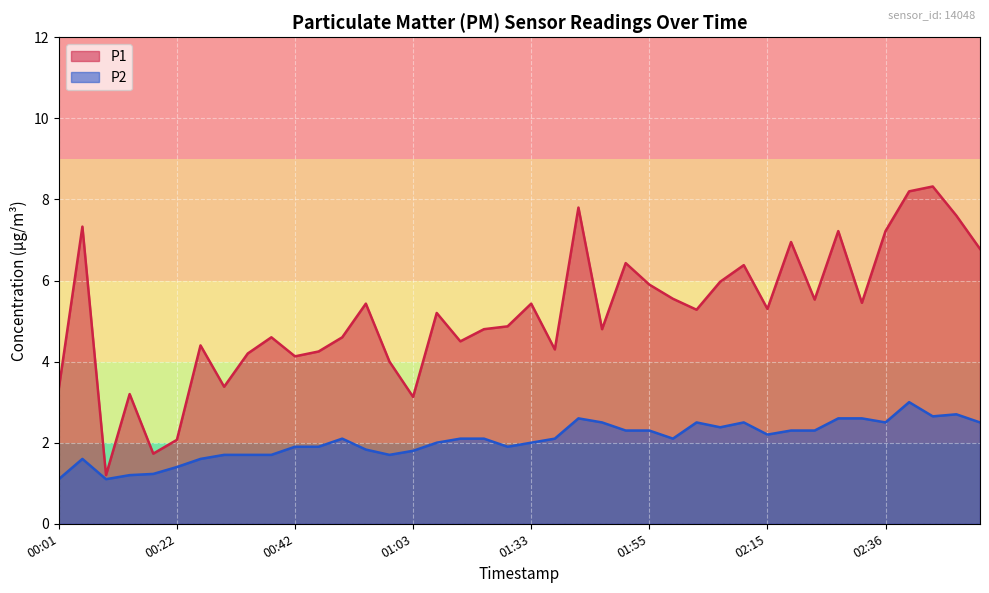

Rank the series at 02:48 from lowest to highest value.

P2, P1